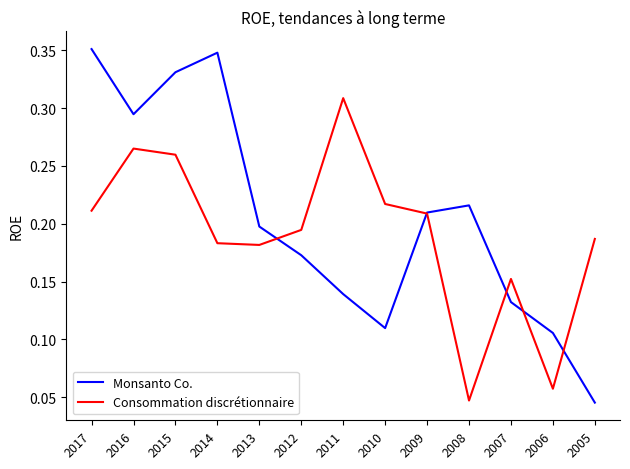

At which category is the sum across all series the highest?

2015